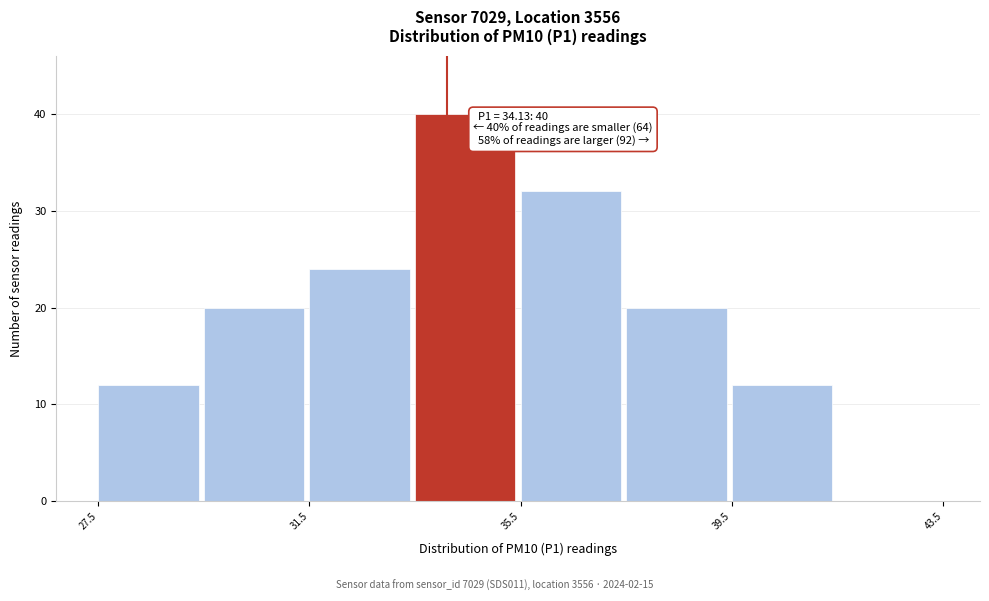

Over which range of the x-axis is the bar tallest?

33.5 to 35.5